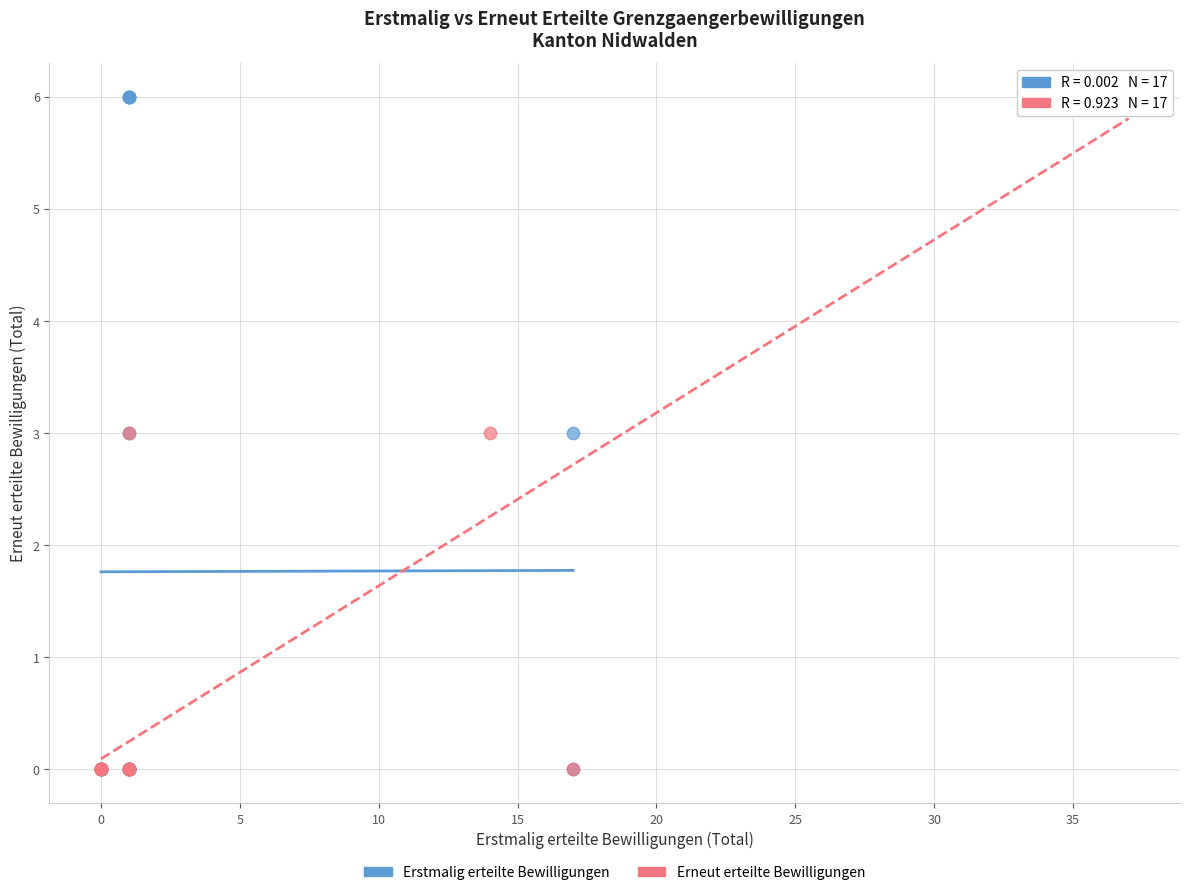

What are all the series names shown in the legend?

Erstmalig erteilte Bewilligungen, Erneut erteilte Bewilligungen